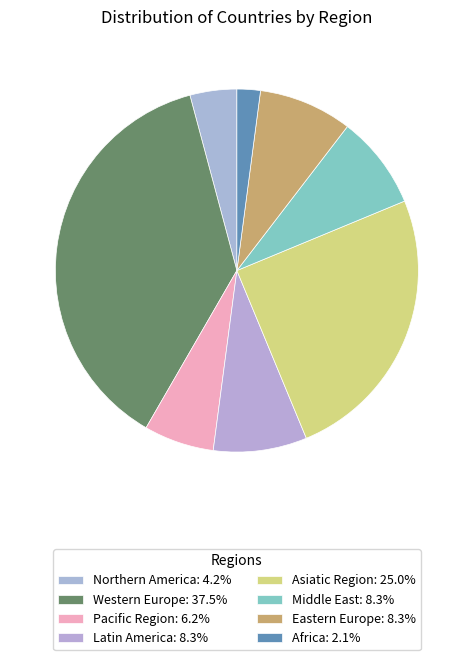

Rank the categories by value from lowest to highest.

Africa, Northern America, Pacific Region, Latin America, Middle East, Eastern Europe, Asiatic Region, Western Europe